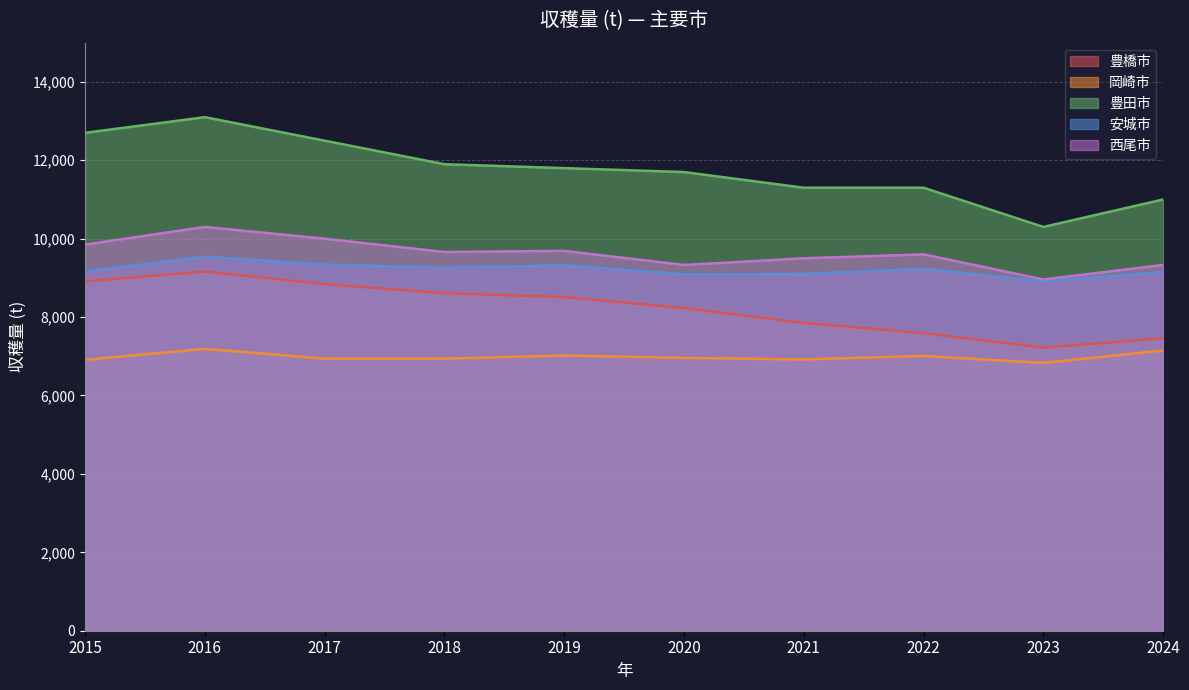

What is the total value across all series at 2019?

46340